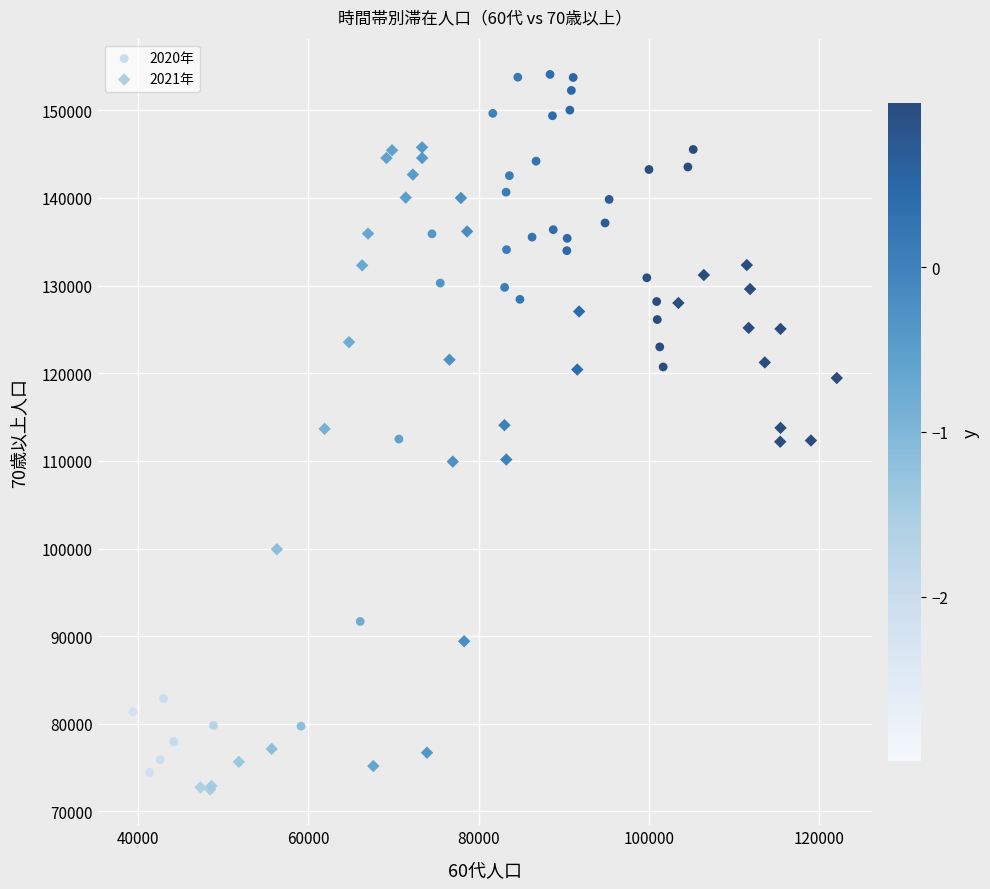

Which series contains the highest Y value?

2020年